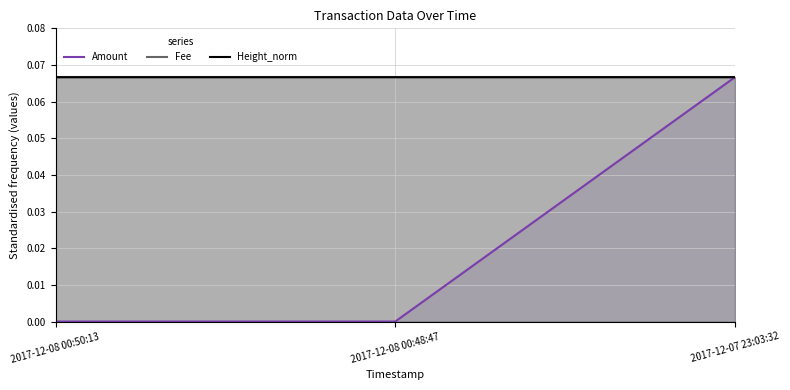

Reading right to left, transcribe all the data shown in this chart.

Amount: 2017-12-07 23:03:32=0.1	2017-12-08 00:48:47=0.0	2017-12-08 00:50:13=0.0
Fee: 2017-12-07 23:03:32=0.1	2017-12-08 00:48:47=0.1	2017-12-08 00:50:13=0.1
Height_norm: 2017-12-07 23:03:32=0.1	2017-12-08 00:48:47=0.1	2017-12-08 00:50:13=0.1